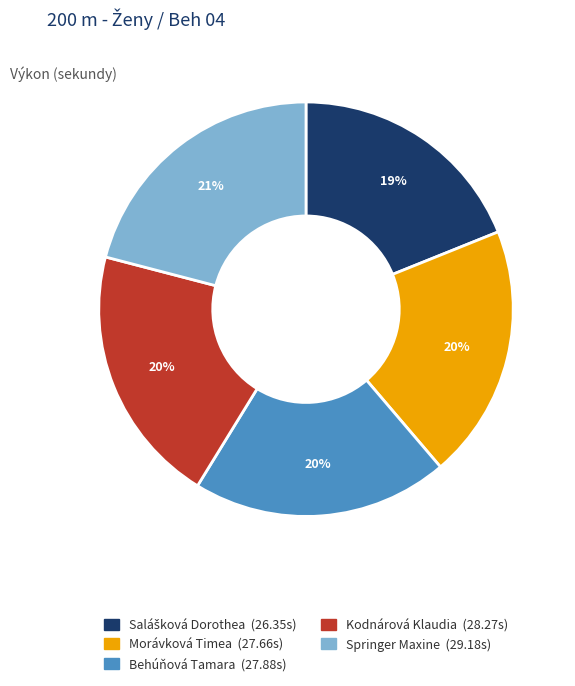

How many segments does this pie chart have?

5